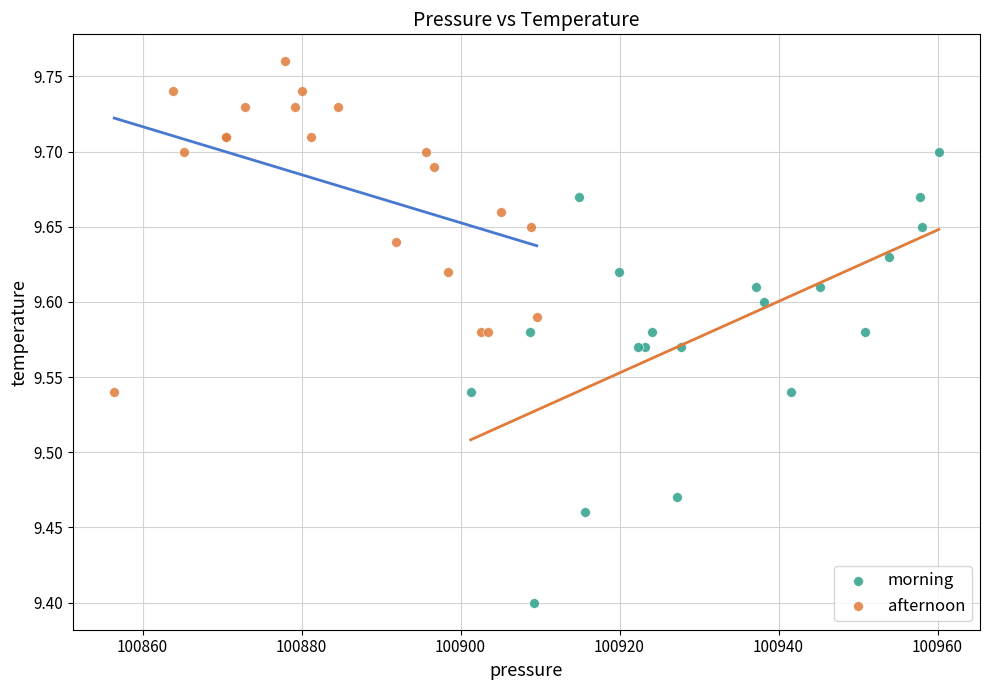

Which series has the largest Y range (max minus min)?

morning